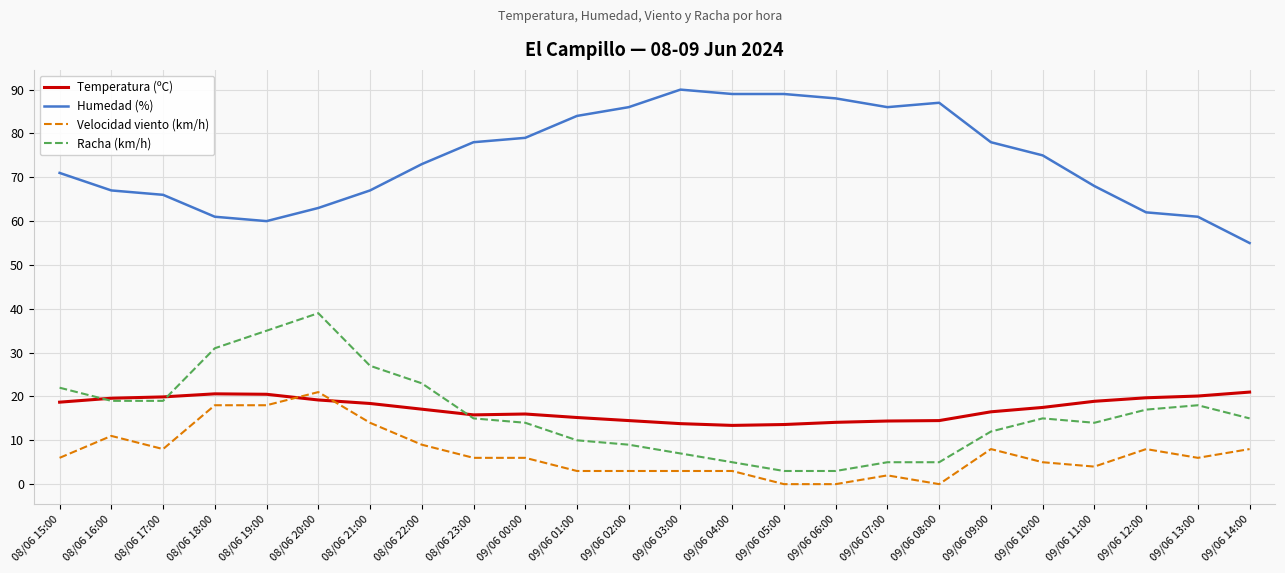

At which category is the sum across all series the highest?

08/06 20:00